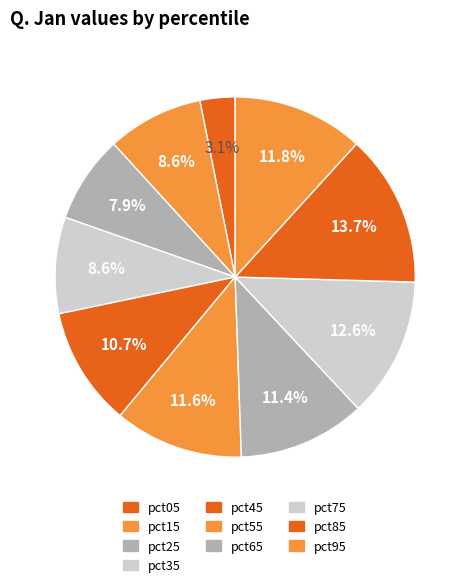

Which has a higher value, pct15 or pct45?

pct45